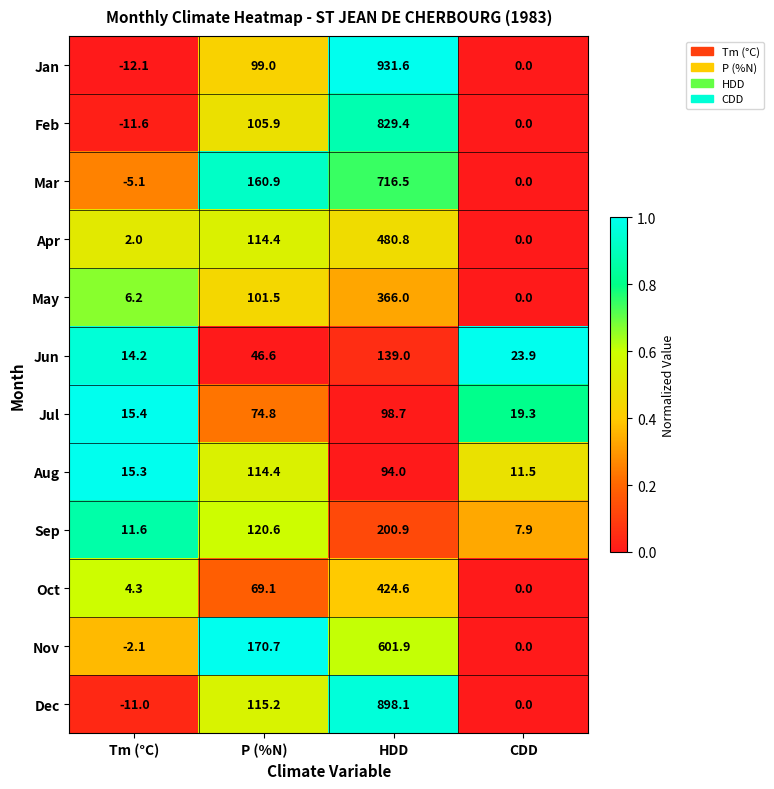

What is the sum of all May values?

473.7